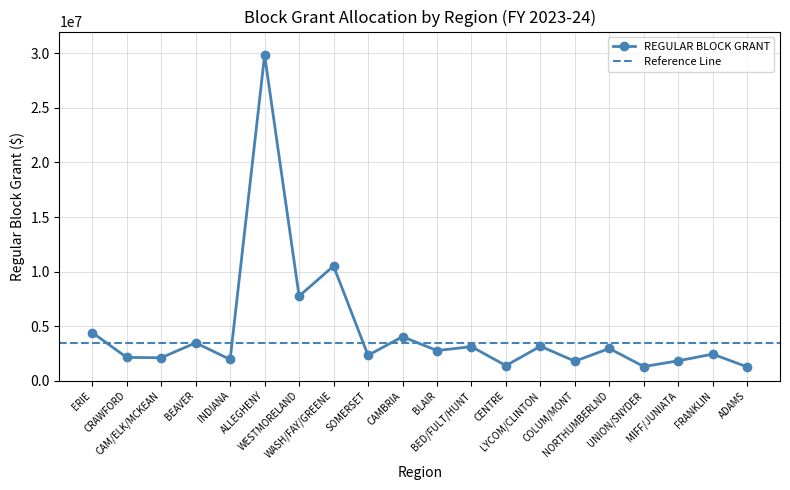

Which category has the highest value across all series?

ALLEGHENY